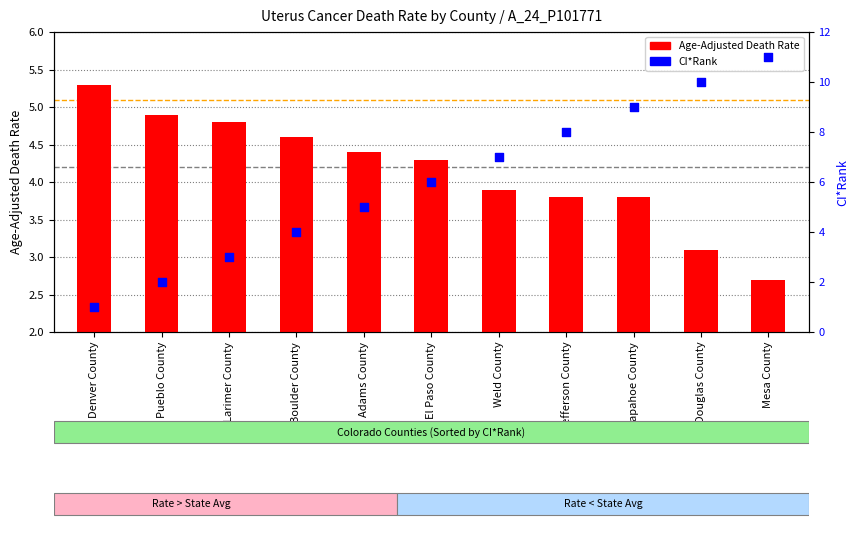

Which series has the largest total across all categories?

CI*Rank